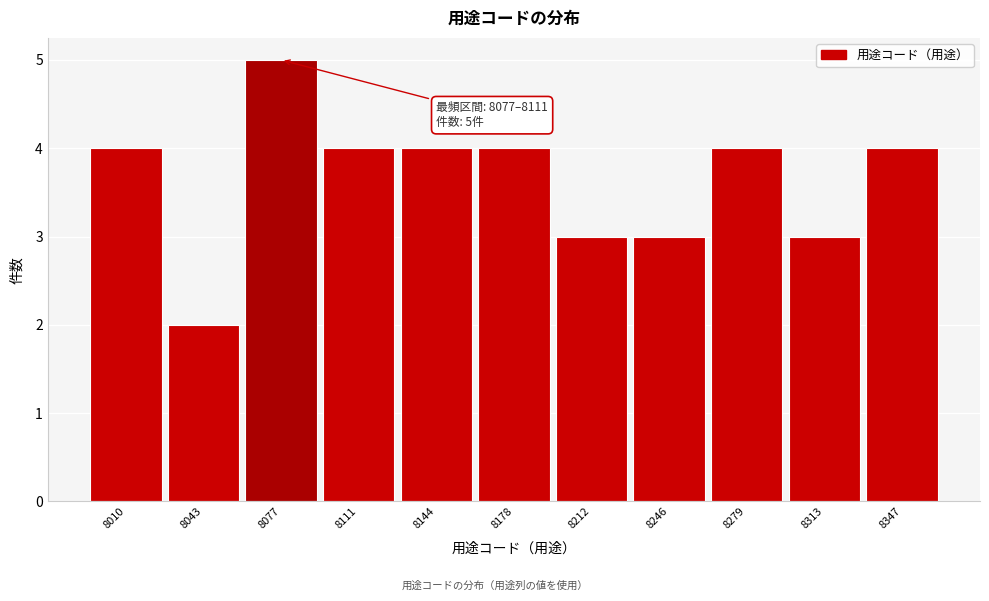

Reading right to left, what are all the values shown in this chart?

4	3	4	3	3	4	4	4	5	2	4